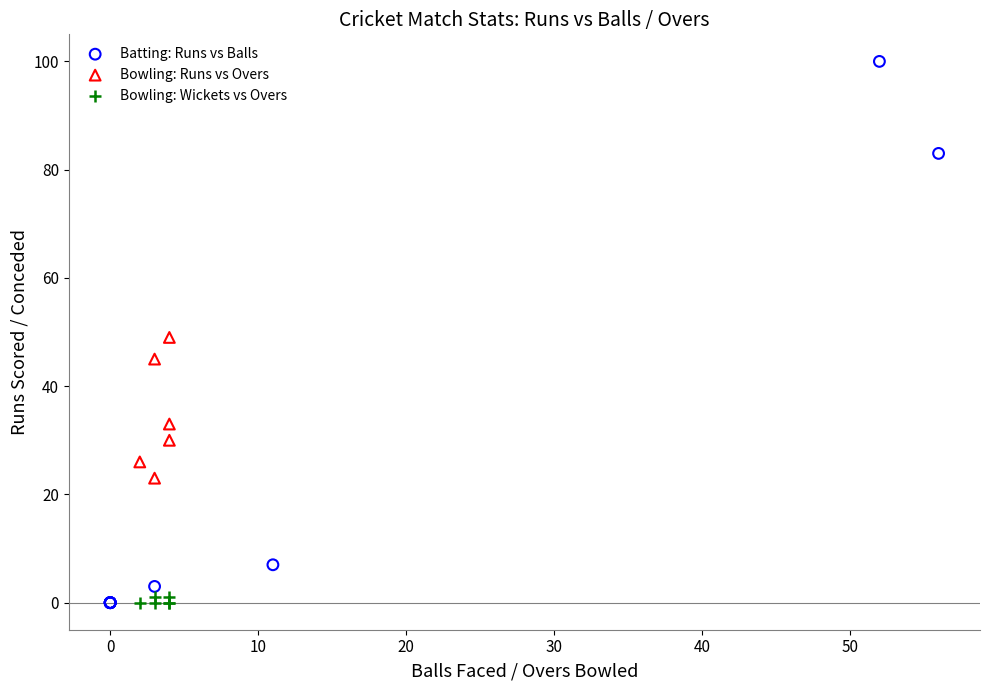

Which series has the widest spread of Y values?

Batting: Runs vs Balls